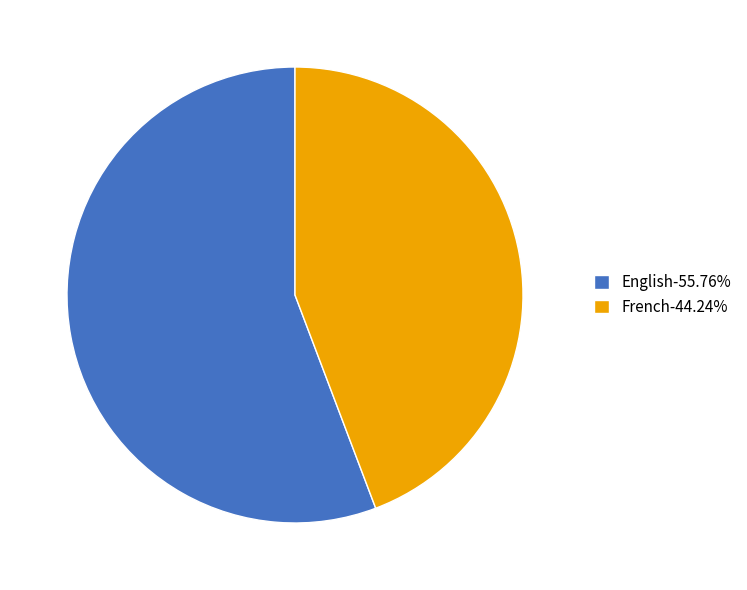

Do English-55.76% and French-44.24% together represent more than half of the pie?

Yes